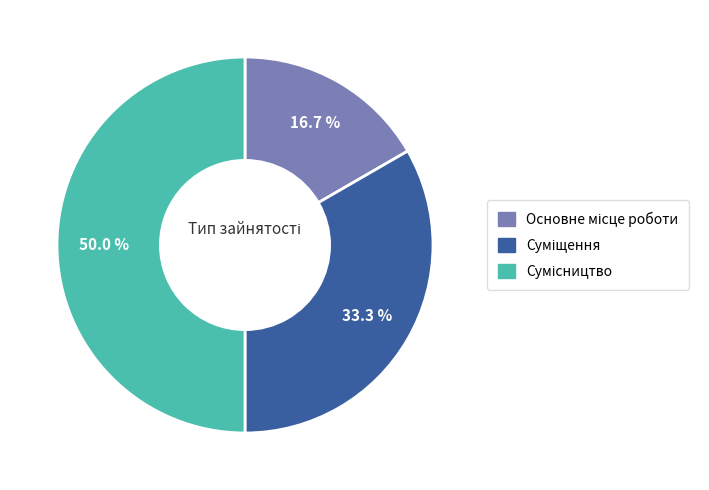

To the nearest percent, what is the combined percentage of Суміщення and Сумісництво?

83%